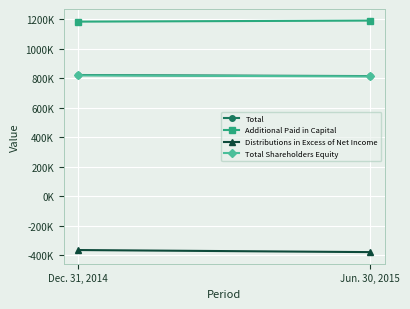

How many categories are shown in the chart?

2